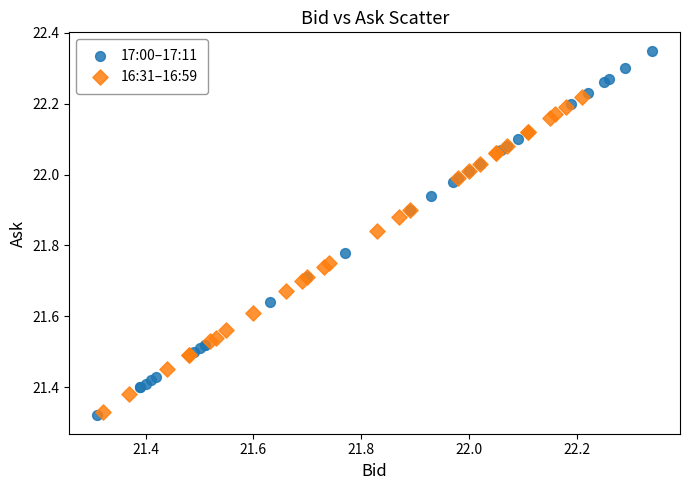

Which series has the widest spread of Y values?

17:00–17:11